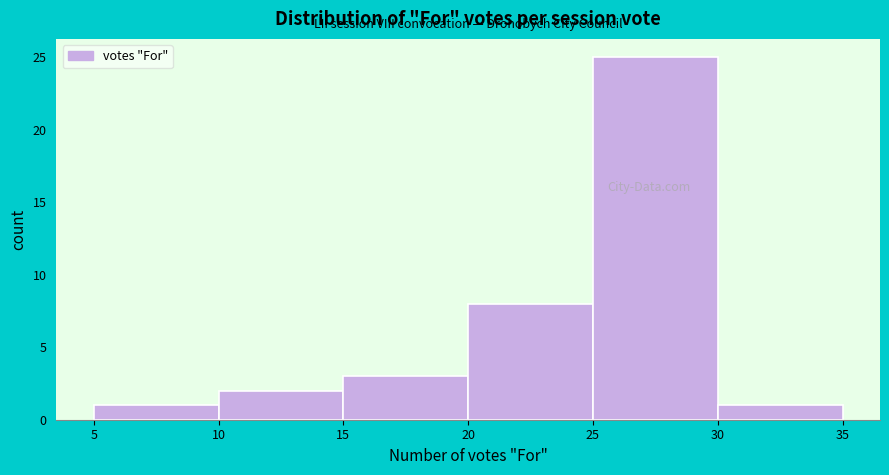

Reading left to right, transcribe this chart: for each bar, give the range it covers on the x-axis and its height. The values are not printed on the chart, so give them approximately, as read against the axis.

5 to 10: 1
10 to 15: 2
15 to 20: 3
20 to 25: 8
25 to 30: 25
30 to 35: 1